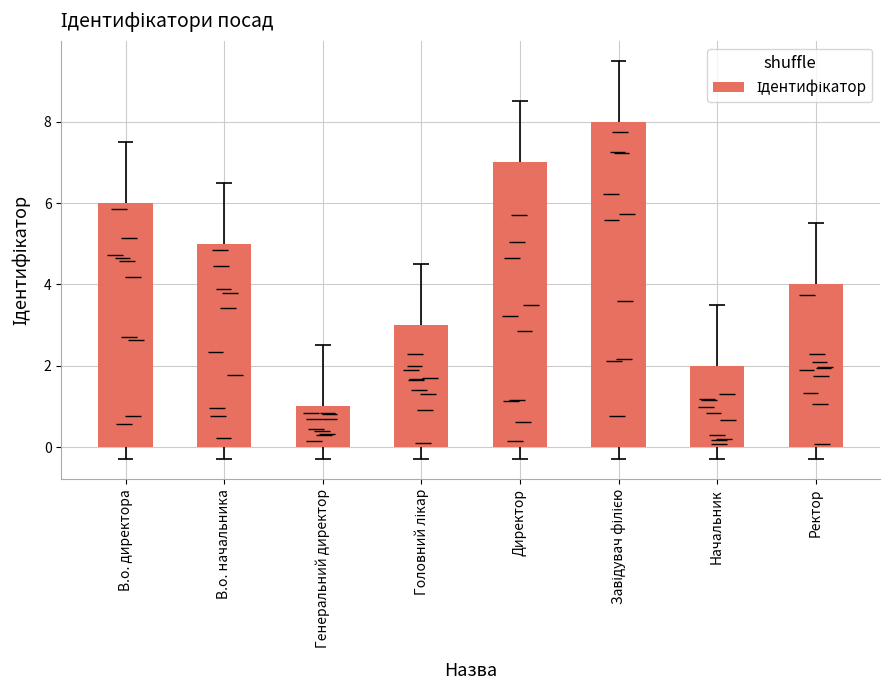

Rank the categories by value from highest to lowest.

Завідувач філією, Директор, В.о. директора, В.о. начальника, Ректор, Головний лікар, Начальник, Генеральний директор